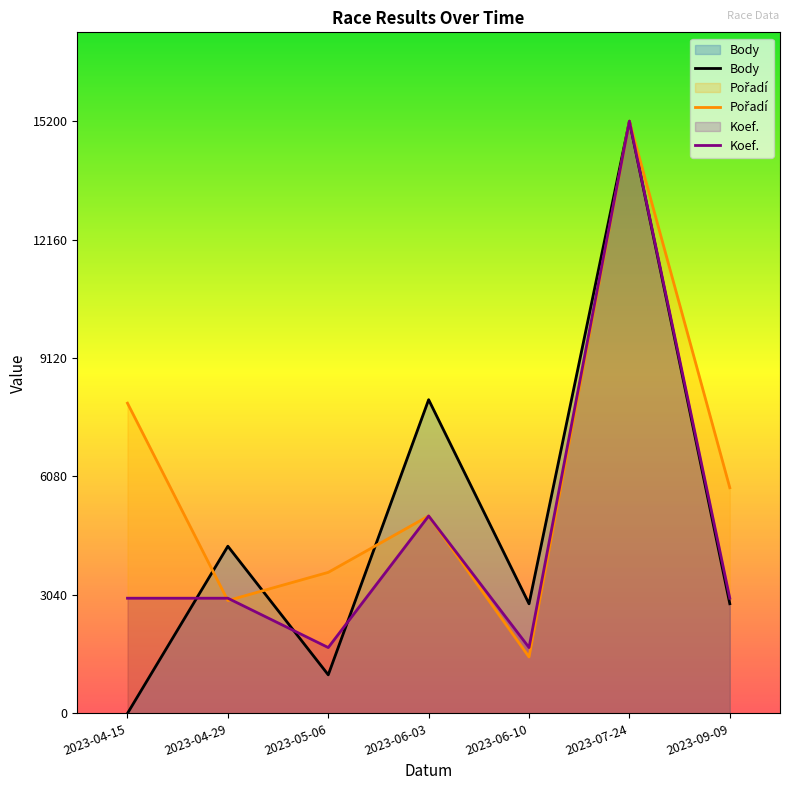

How many data points does each series have?

7